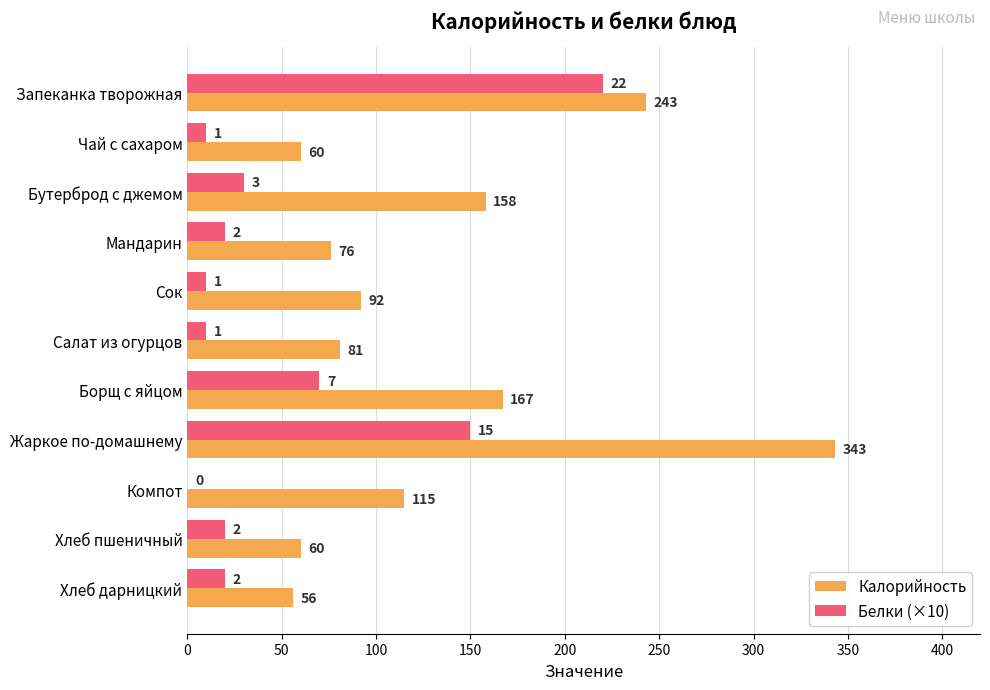

Is the value of Белки (×10) at Борщ с яйцом greater than the value of Калорийность at Хлеб дарницкий?

Yes